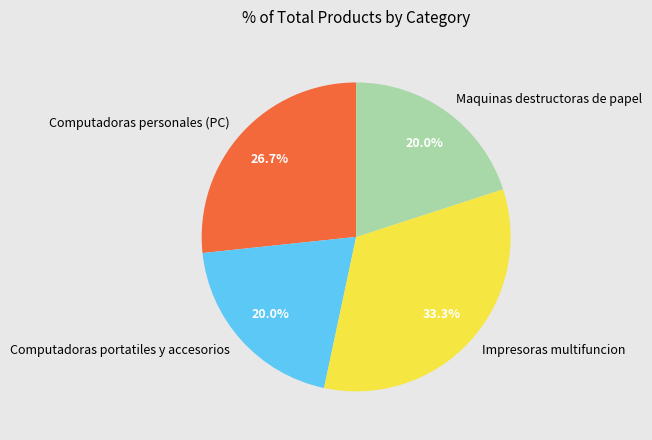

How many segments does this pie chart have?

4